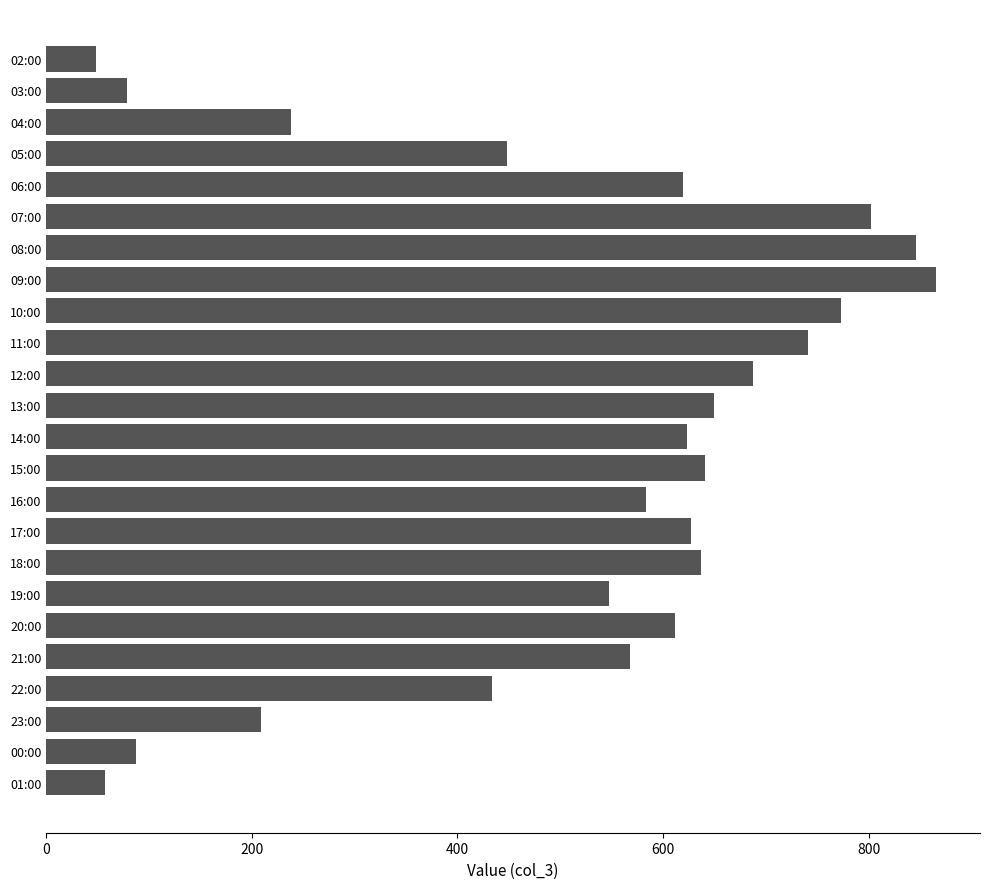

Which label corresponds to the largest value in the chart?

09:00